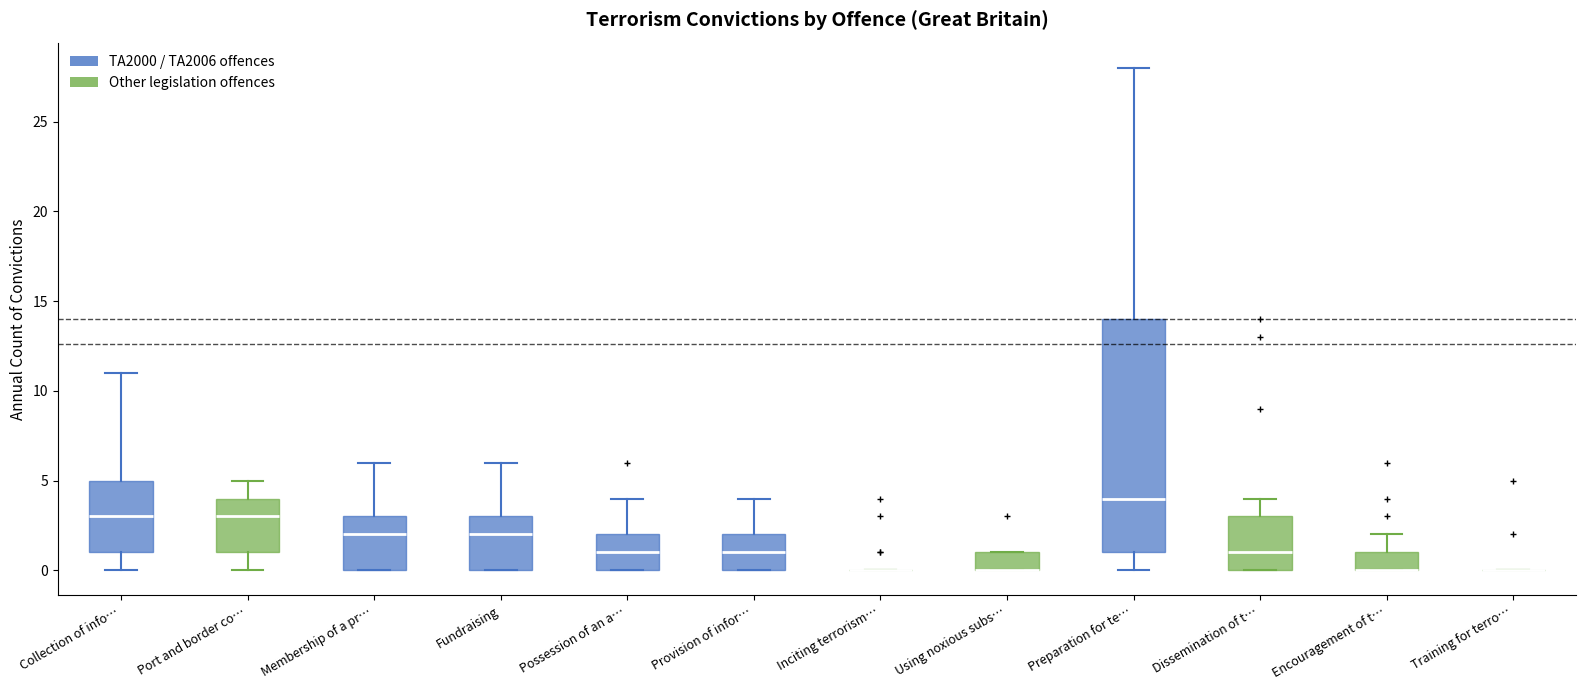

Reading left to right, transcribe this box plot: for each box, give where its median line is, the range the box spans, and where its two whiskers end, as read against the y-axis. The values are not printed on the chart, so give them approximately, as read against the axis.

Collection of info…: median 3, box 1 to 5, whiskers 0 to 11
Port and border co…: median 3, box 1 to 4, whiskers 0 to 5
Membership of a pr…: median 2, box 0 to 3, whiskers 0 to 6
Fundraising: median 2, box 0 to 3, whiskers 0 to 6
Possession of an a…: median 1, box 0 to 2, whiskers 0 to 4
Provision of infor…: median 1, box 0 to 2, whiskers 0 to 4
Inciting terrorism…: box collapsed to a line at 0, whiskers 0 to 0
Using noxious subs…: median 0 (drawn on the box's lower edge), box 0 to 1, whiskers 0 to 1
Preparation for te…: median 4, box 1 to 14, whiskers 0 to 28
Dissemination of t…: median 1, box 0 to 3, whiskers 0 to 4
Encouragement of t…: median 0 (drawn on the box's lower edge), box 0 to 1, whiskers 0 to 2
Training for terro…: box collapsed to a line at 0, whiskers 0 to 0